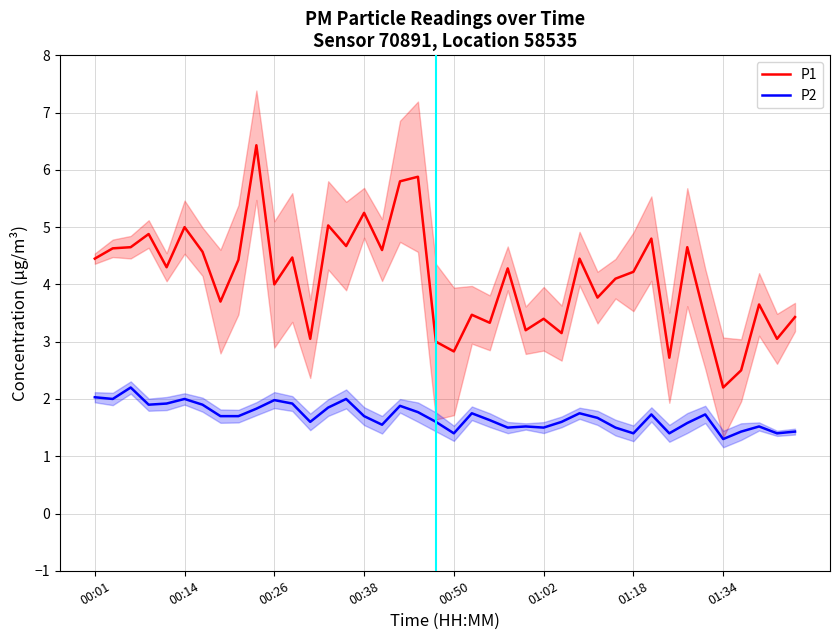

What is the sum of the P1 values at 17 and 36?

8.3